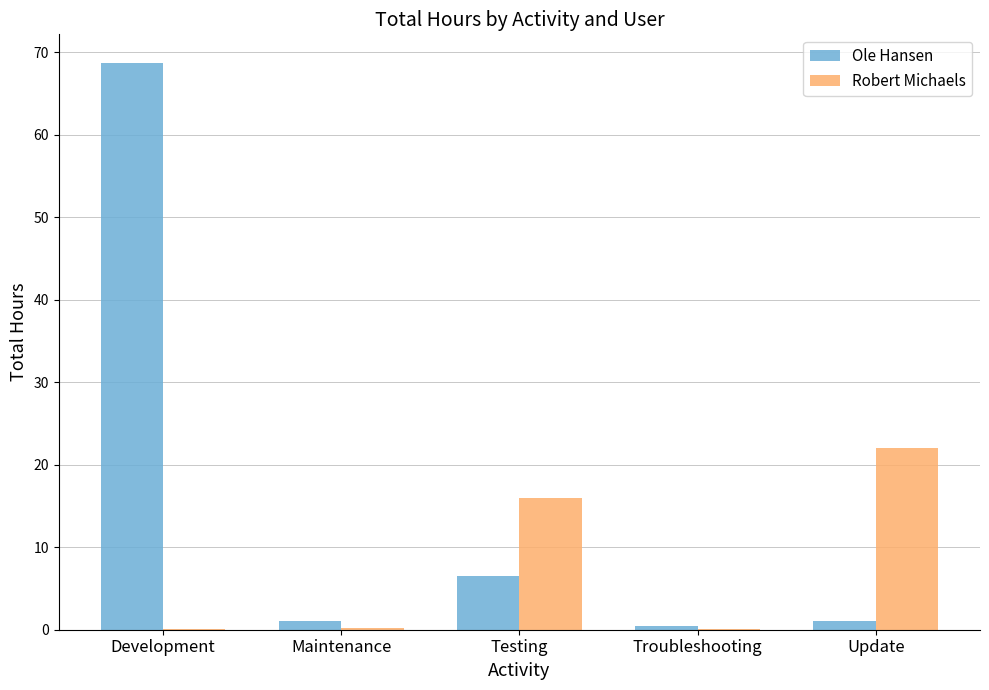

What value does the Robert Michaels series have at Maintenance?

0.2